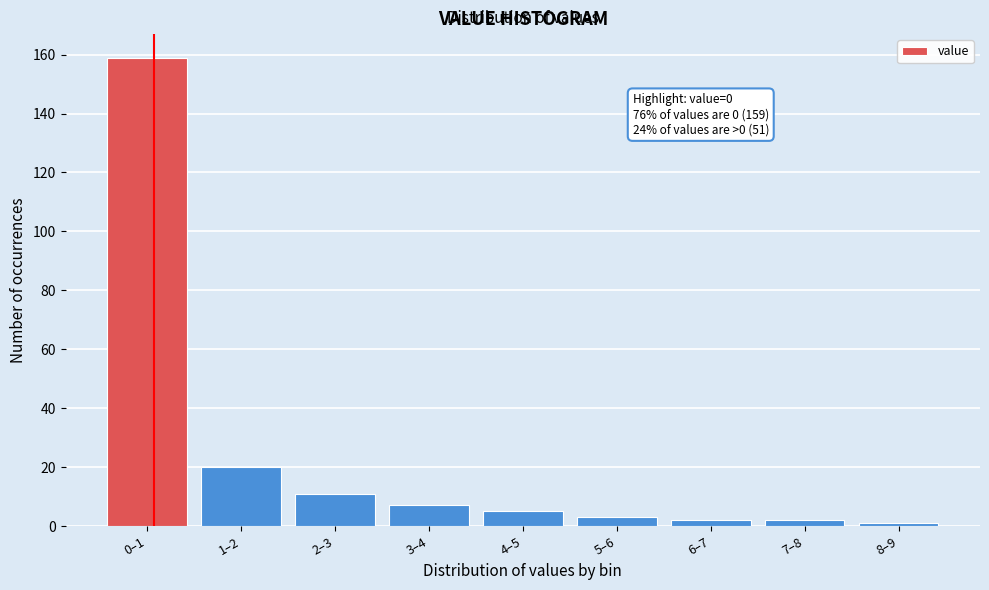

Reading left to right, list all the values displayed in this chart.

0–1=159	1–2=20	2–3=11	3–4=7	4–5=5	5–6=3	6–7=2	7–8=2	8–9=1